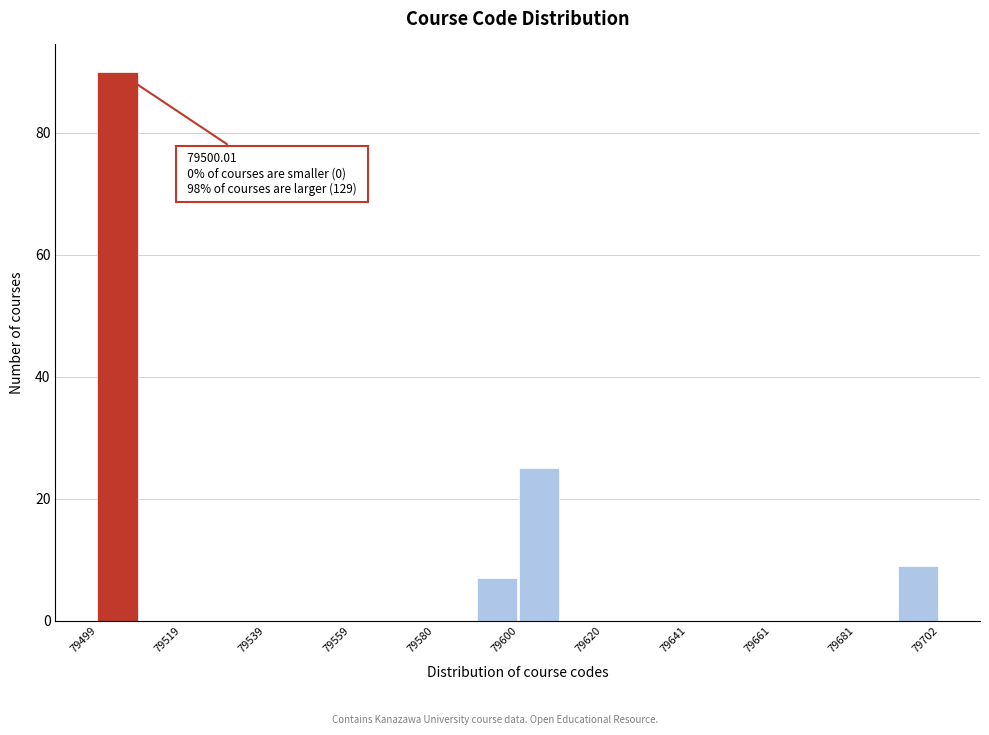

Around what value on the x-axis is the tallest bar? Give the approximate position of its centre, as read against the axis.

79505